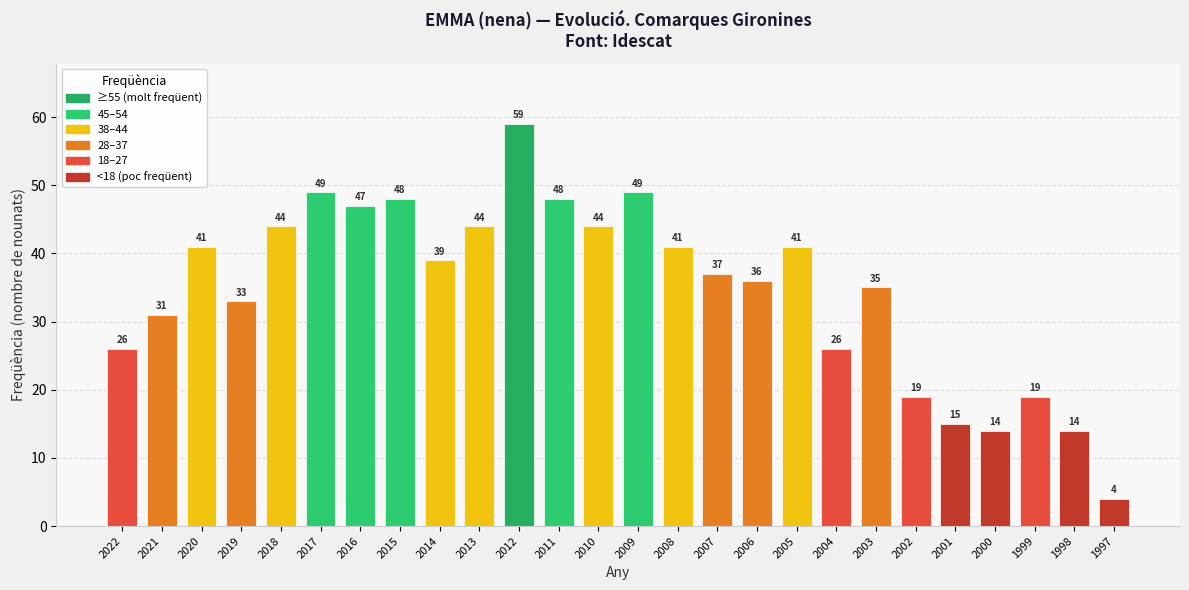

How many values are below 39?

13